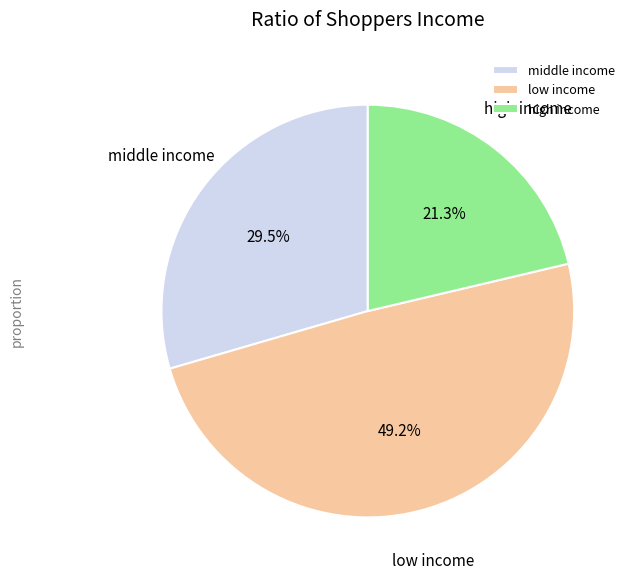

What is the total percentage of middle income and low income?

78.7%